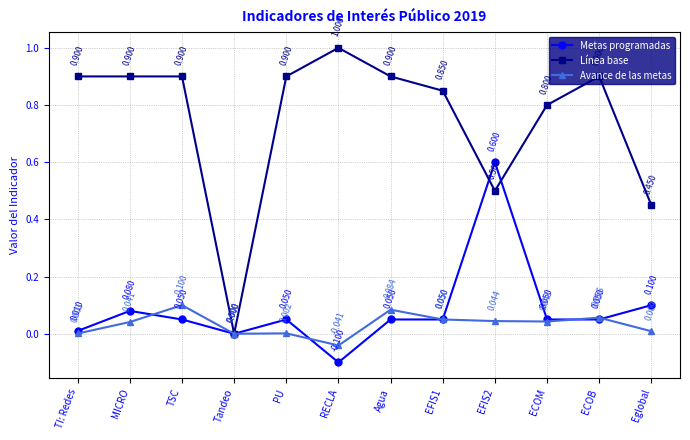

Which category has the lowest value in the Línea base series?

Tandeo